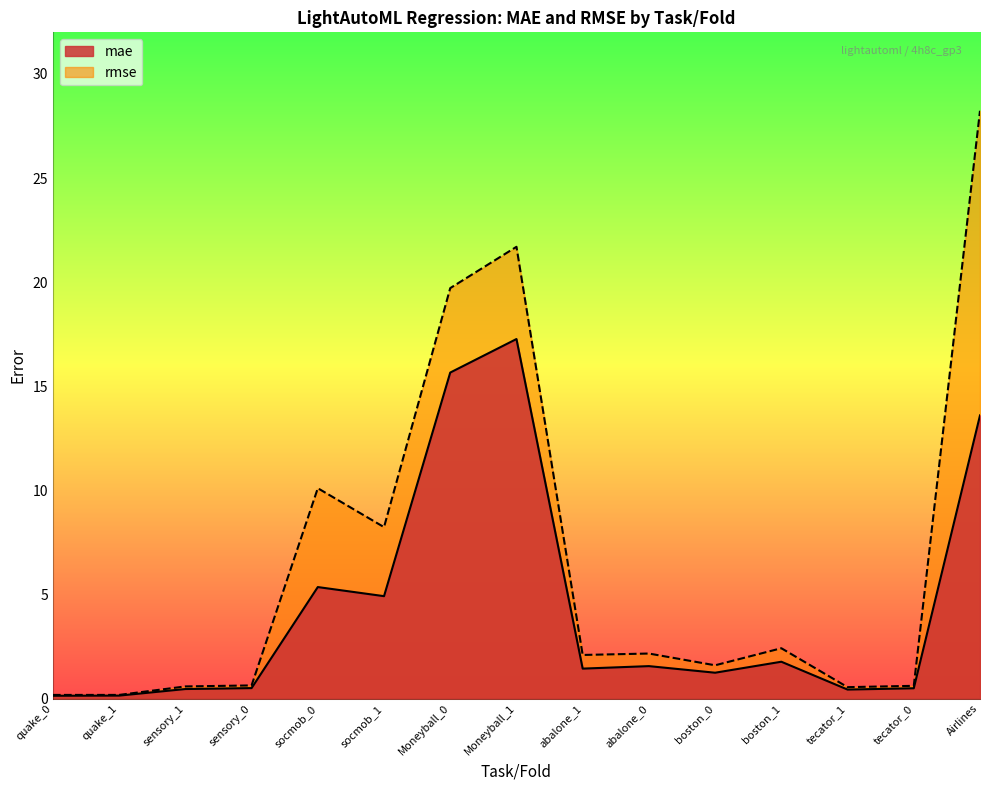

What is the label of the 11th point from the left?

boston_0